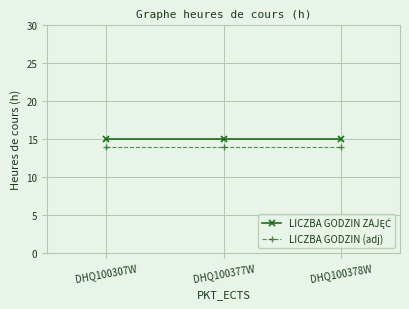

The value of LICZBA GODZIN (adj) at DHQ100378W is 9. True or false?

False